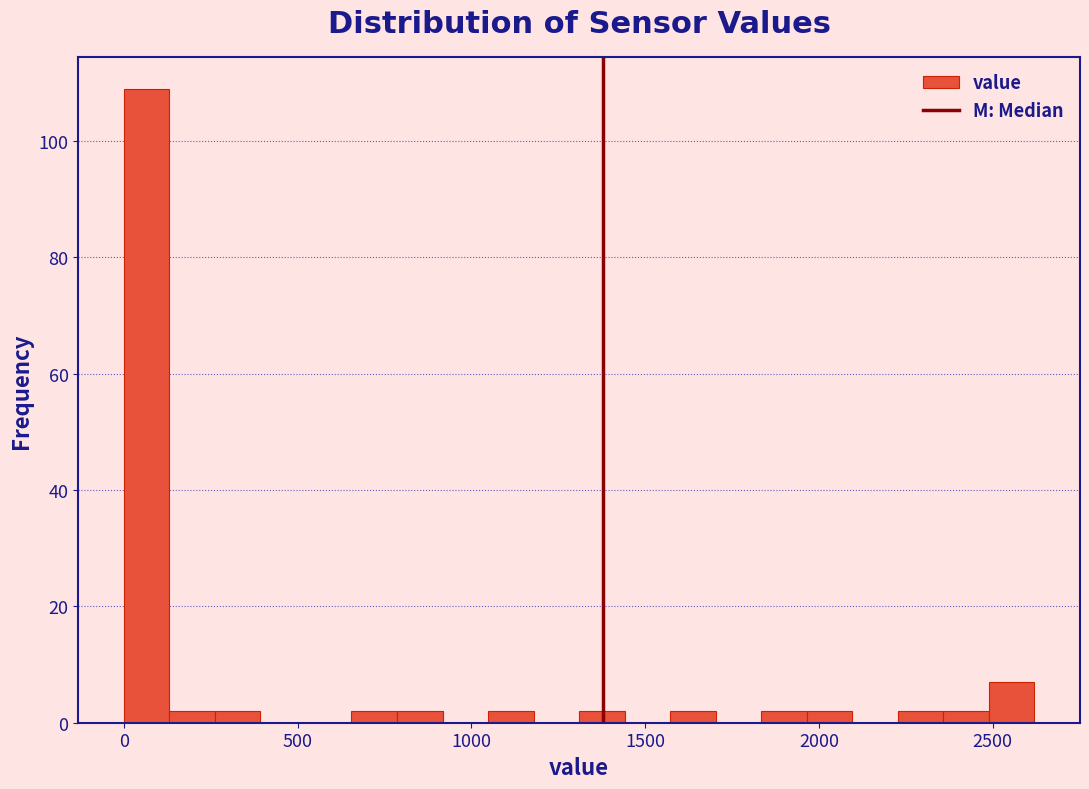

Around what value on the x-axis is the tallest bar? Give the approximate position of its centre, as read against the axis.

50